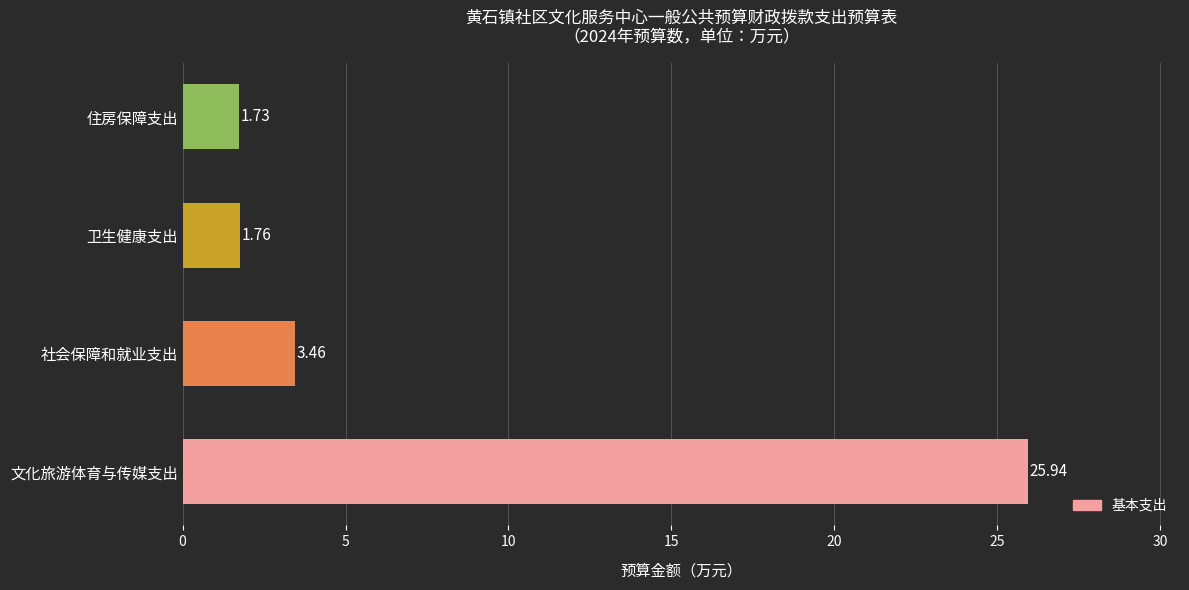

What is the greatest value displayed?

25.9